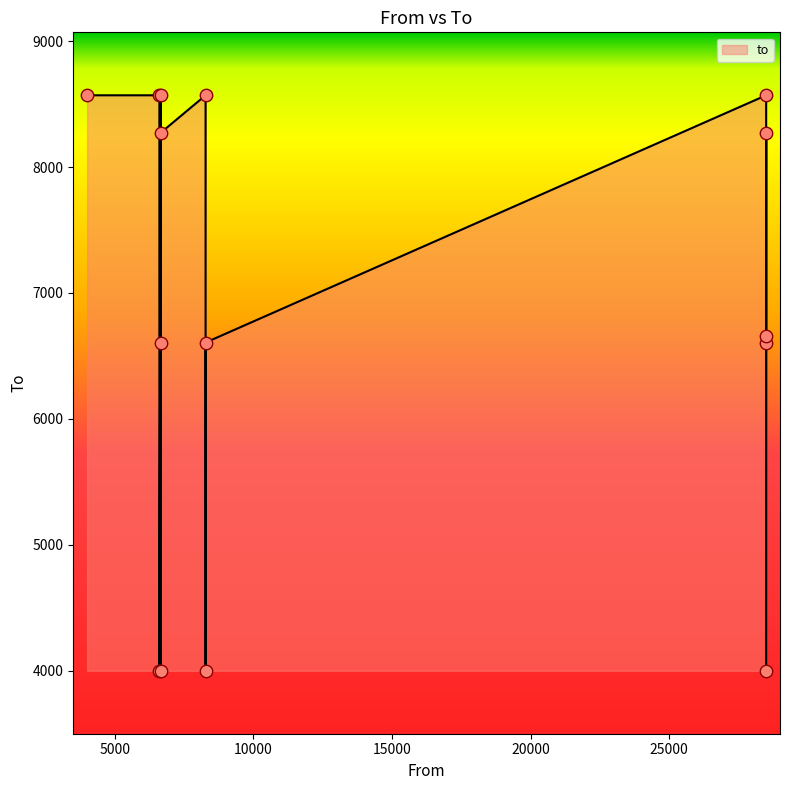

What is the ratio of the value at 3999 to the value at 28500?

1.3